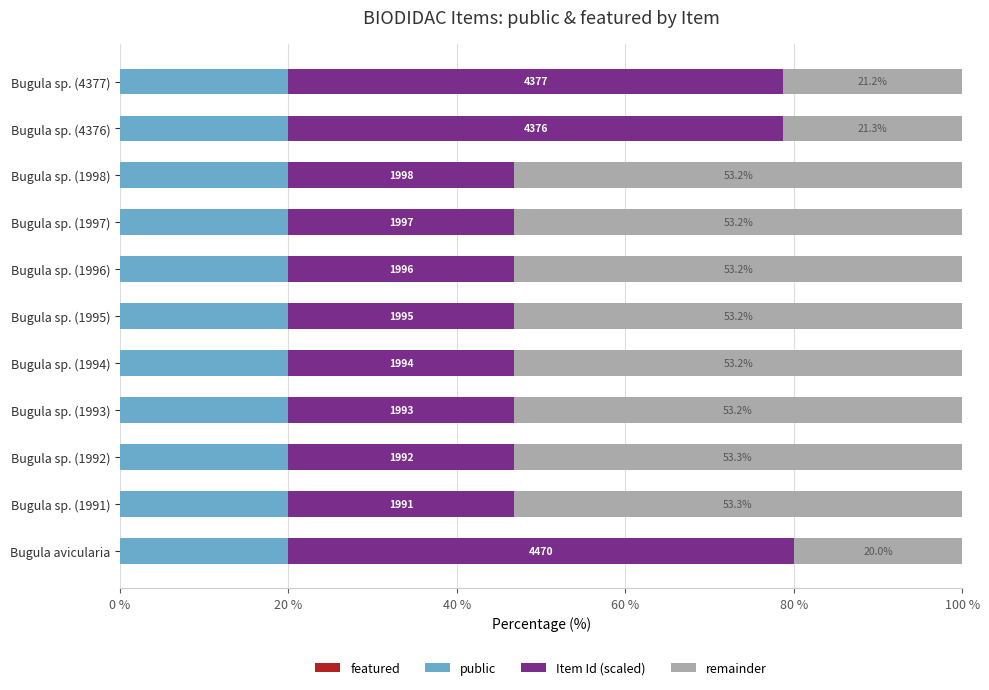

What is the average value of the public series?

20.0